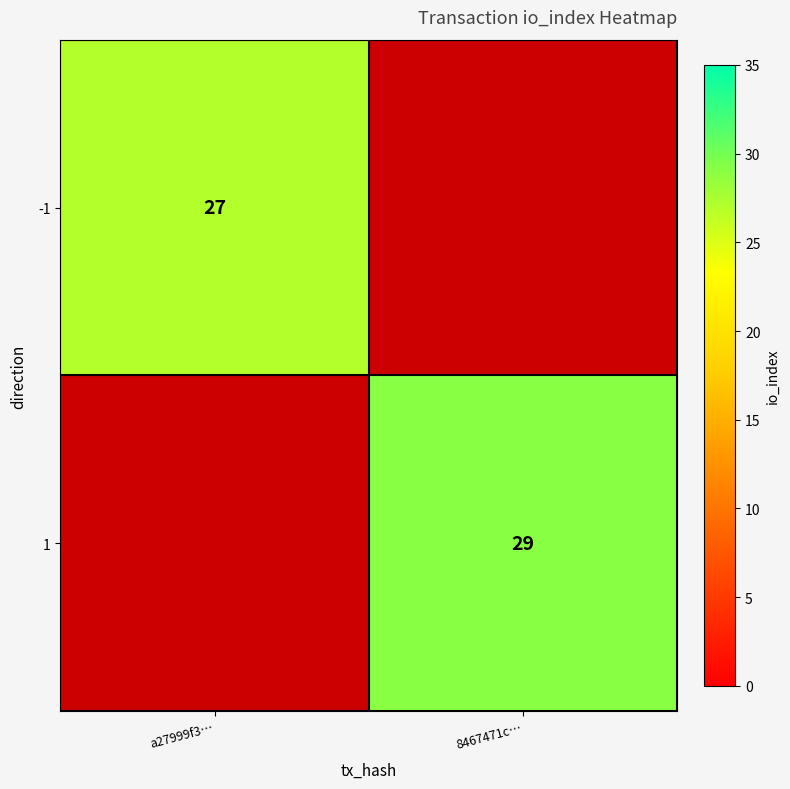

What is the greatest value displayed?

29.0